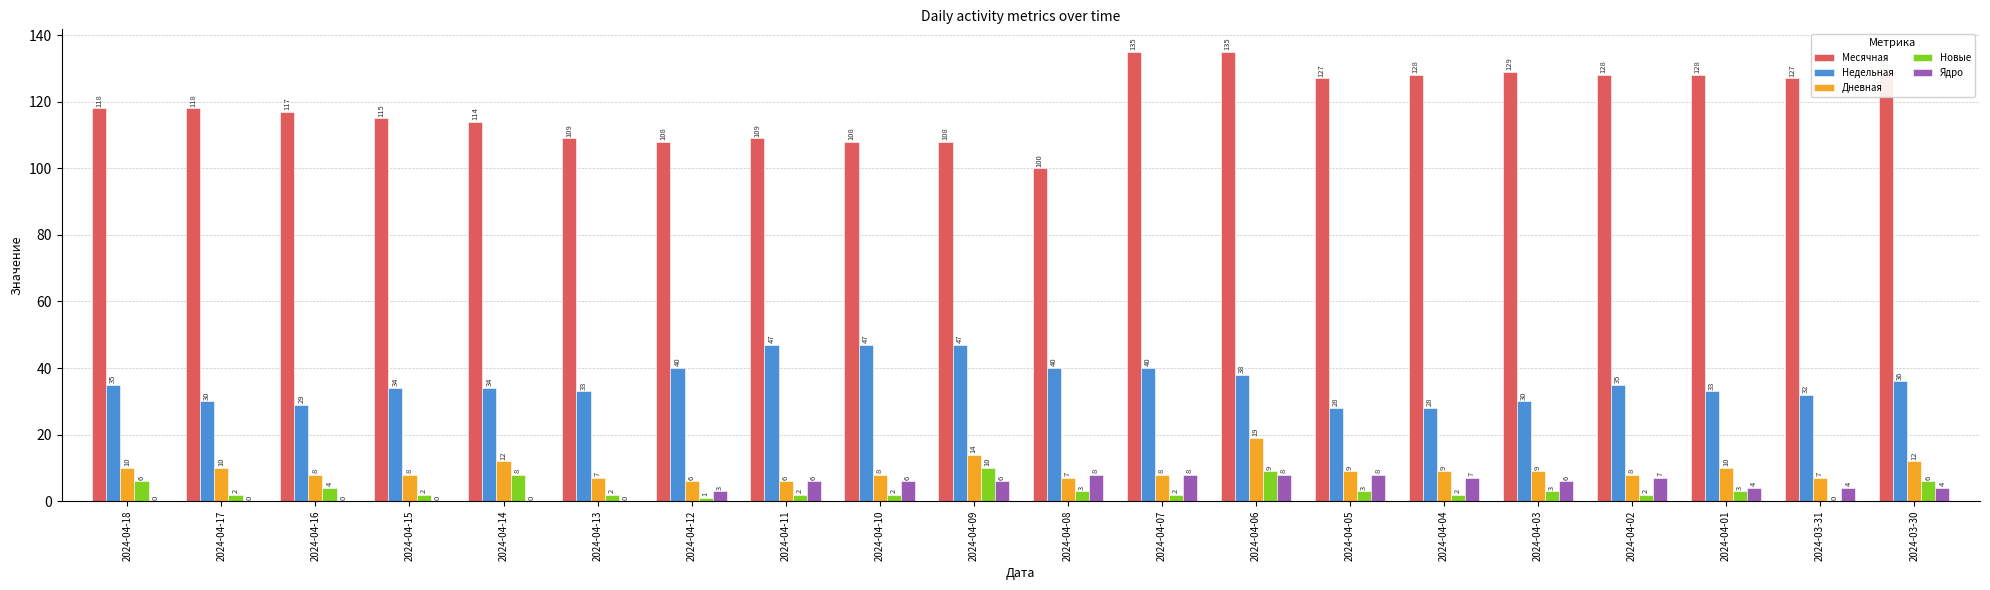

Which category has the highest value in the Новые series?

2024-04-09